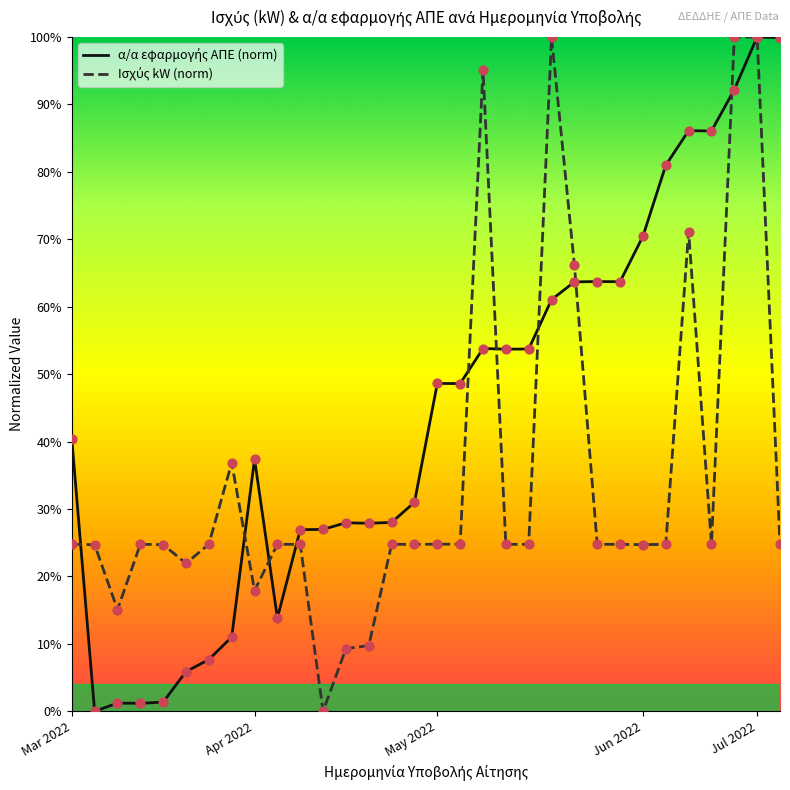

What is the maximum value shown in the chart?

100.0